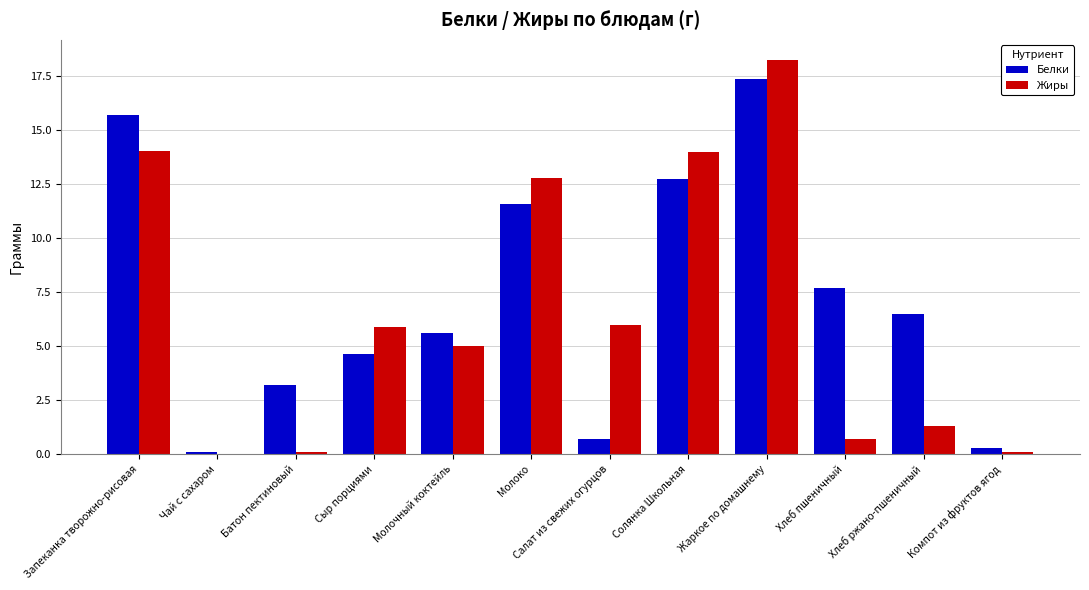

What value does the Жиры series have at Хлеб пшеничный?

0.7